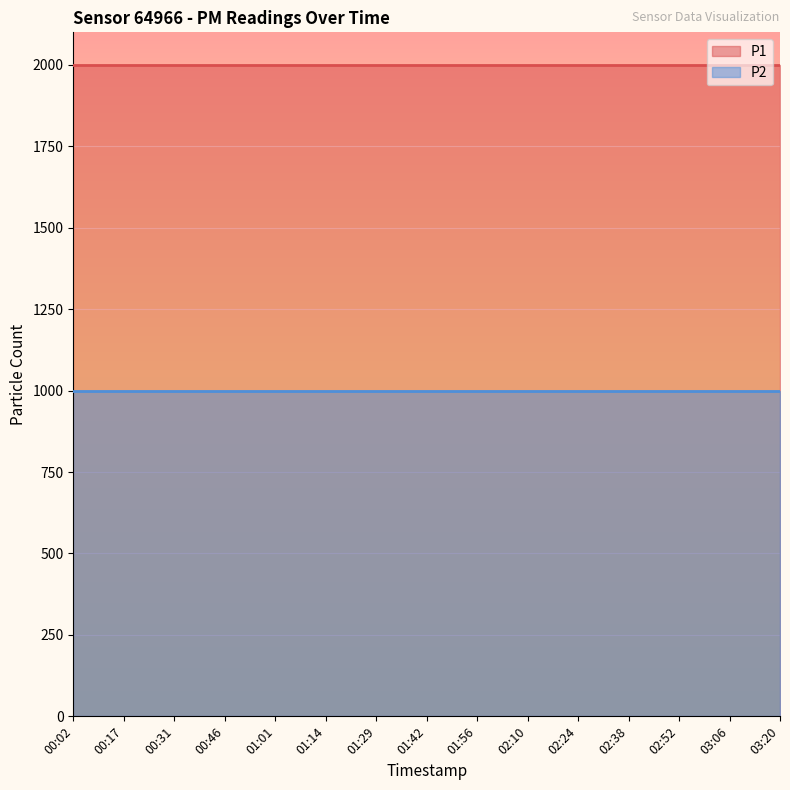

Read the P2 value at 03:20.

999.9